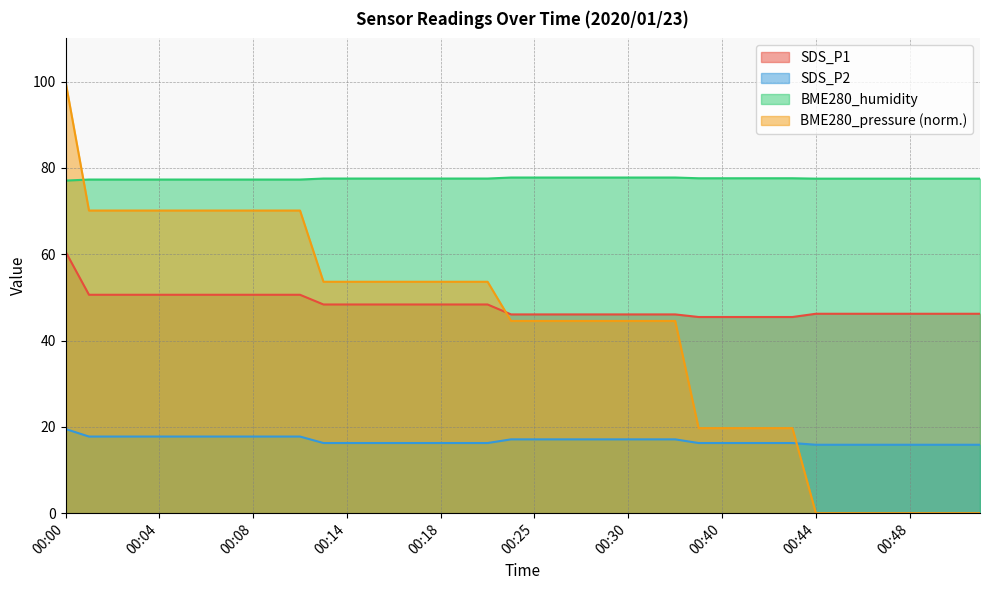

At 00:41, list the series in order from largest to smallest.

BME280_humidity, SDS_P1, BME280_pressure, SDS_P2